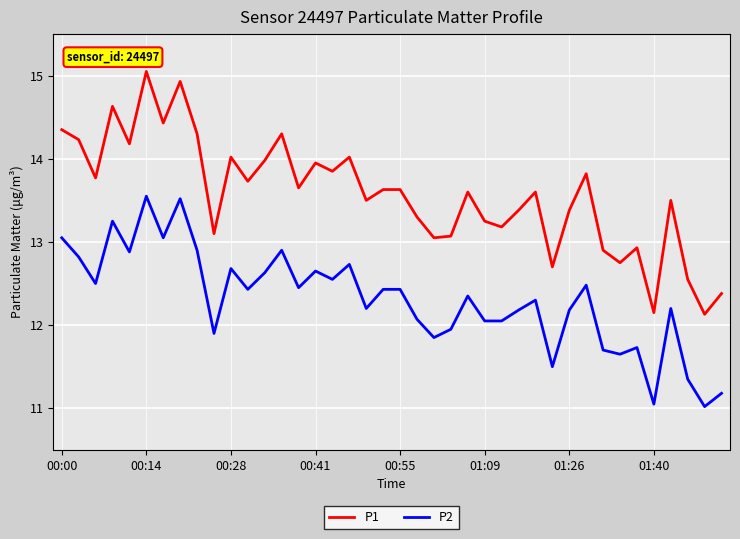

What is the difference between the maximum and minimum values in the P2 series?

2.5